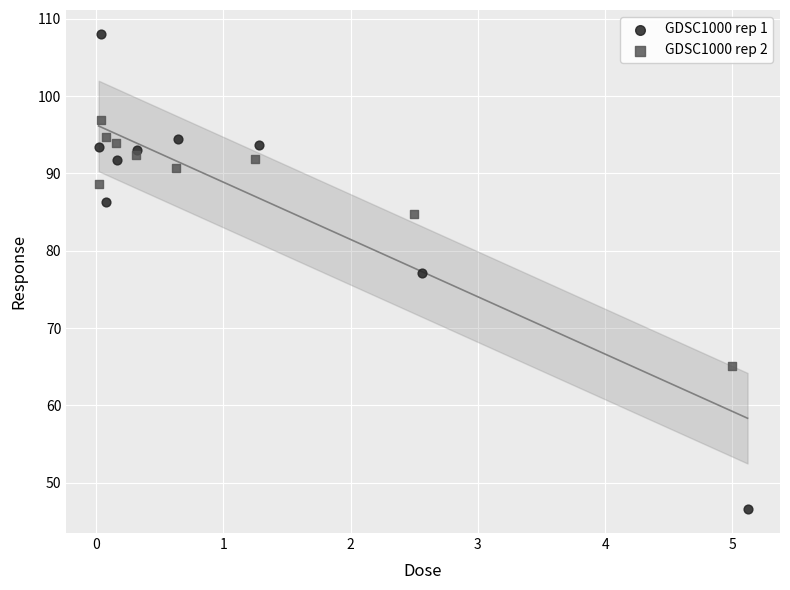

Which series has the widest spread of Y values?

GDSC1000 rep 1